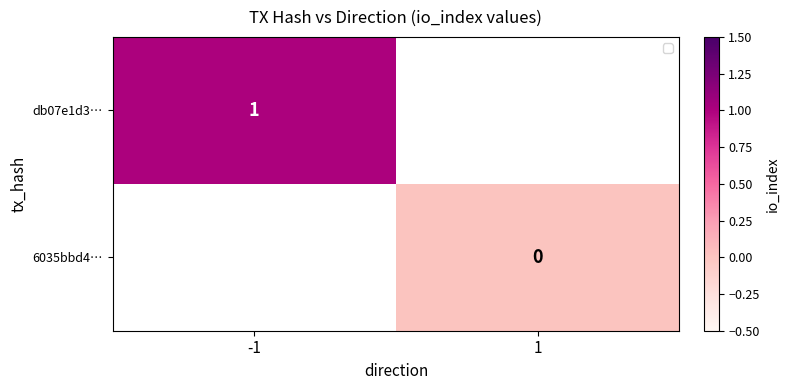

Is it true that db07e1d3… equals 2 at -1?

False